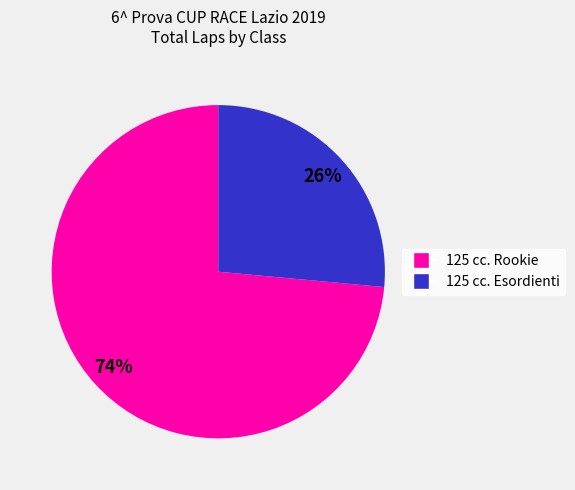

How many segments does this pie chart have?

2